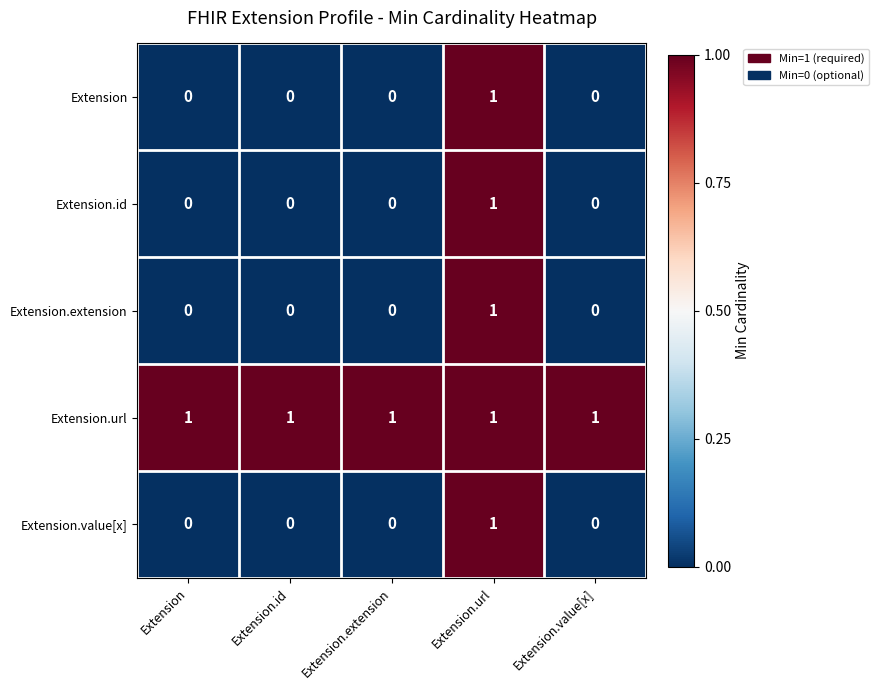

Is it true that Extension.url equals 1 at Extension.id?

True